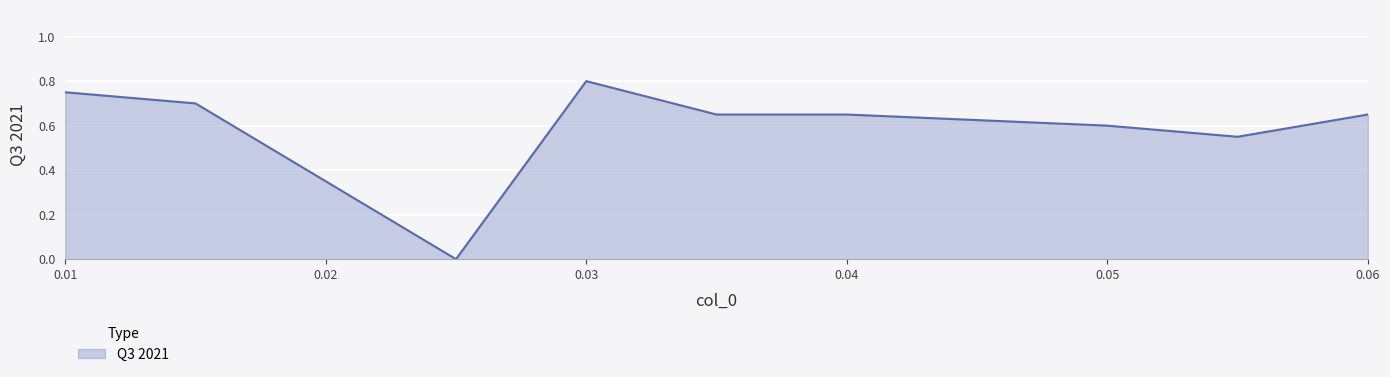

How many values are above zero?

8